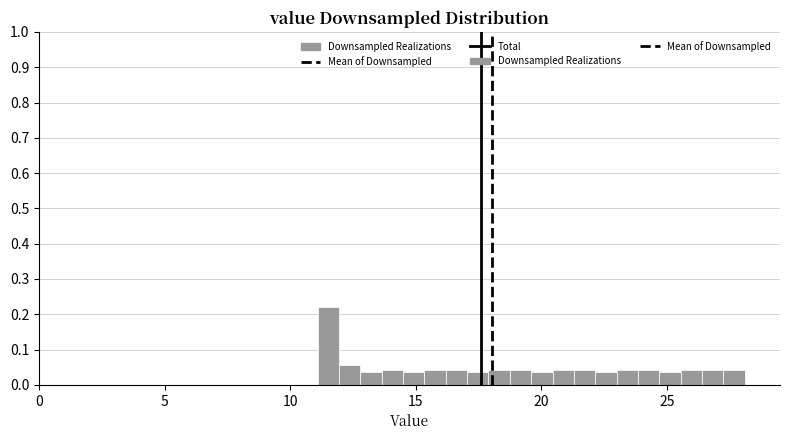

Around what value on the x-axis is the tallest bar? Give the approximate position of its centre, as read against the axis.

11.5